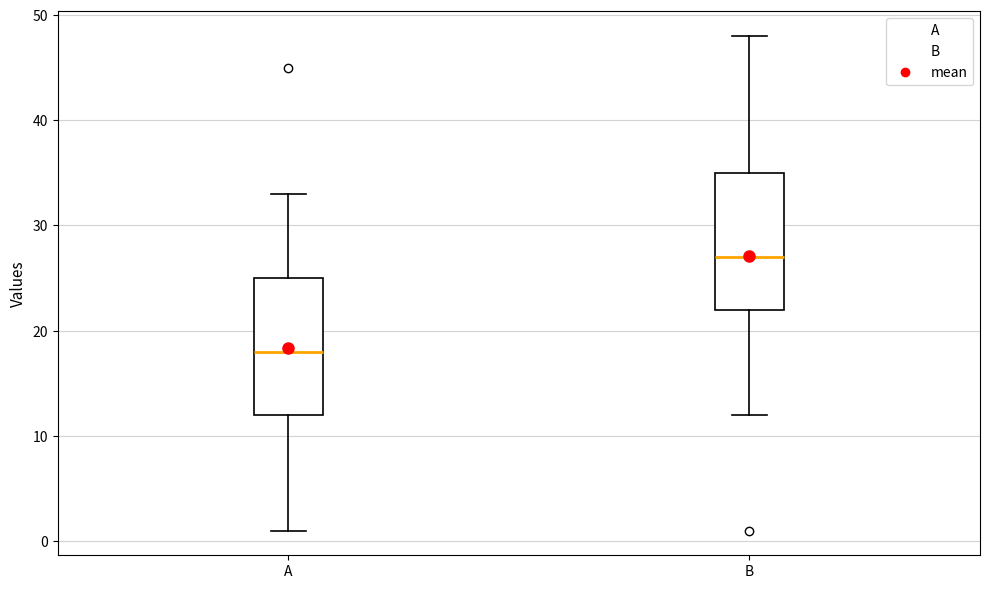

Reading left to right, read every box against the y-axis: the position of its median line, the range the box covers, and the ends of its whiskers. The values are not printed on the chart, so give them approximately, as read against the axis.

A: median 18, box 12 to 25, whiskers 1 to 33
B: median 27, box 22 to 35, whiskers 12 to 48